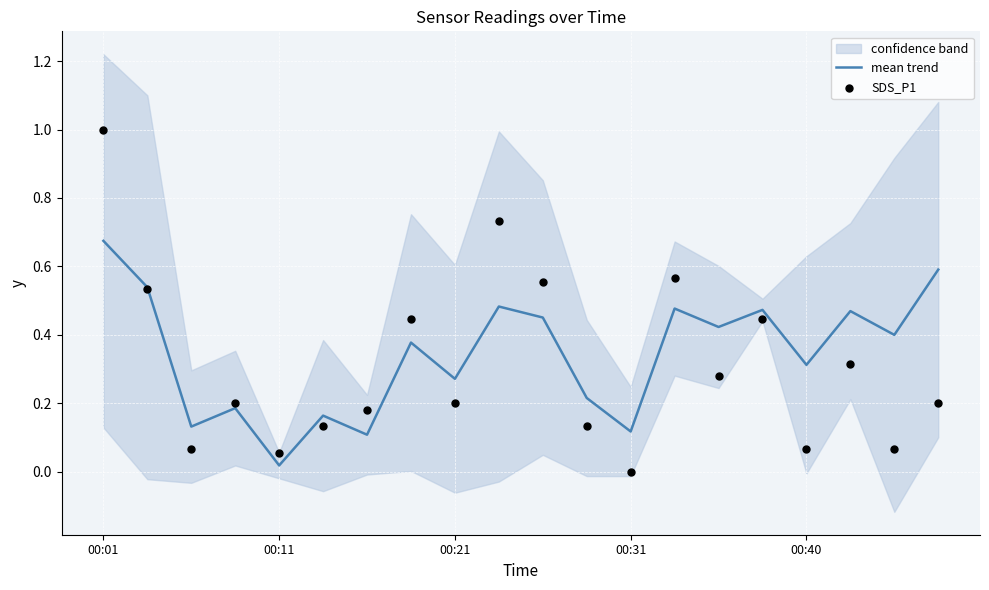

At how many categories does at least one series exceed 0?

20